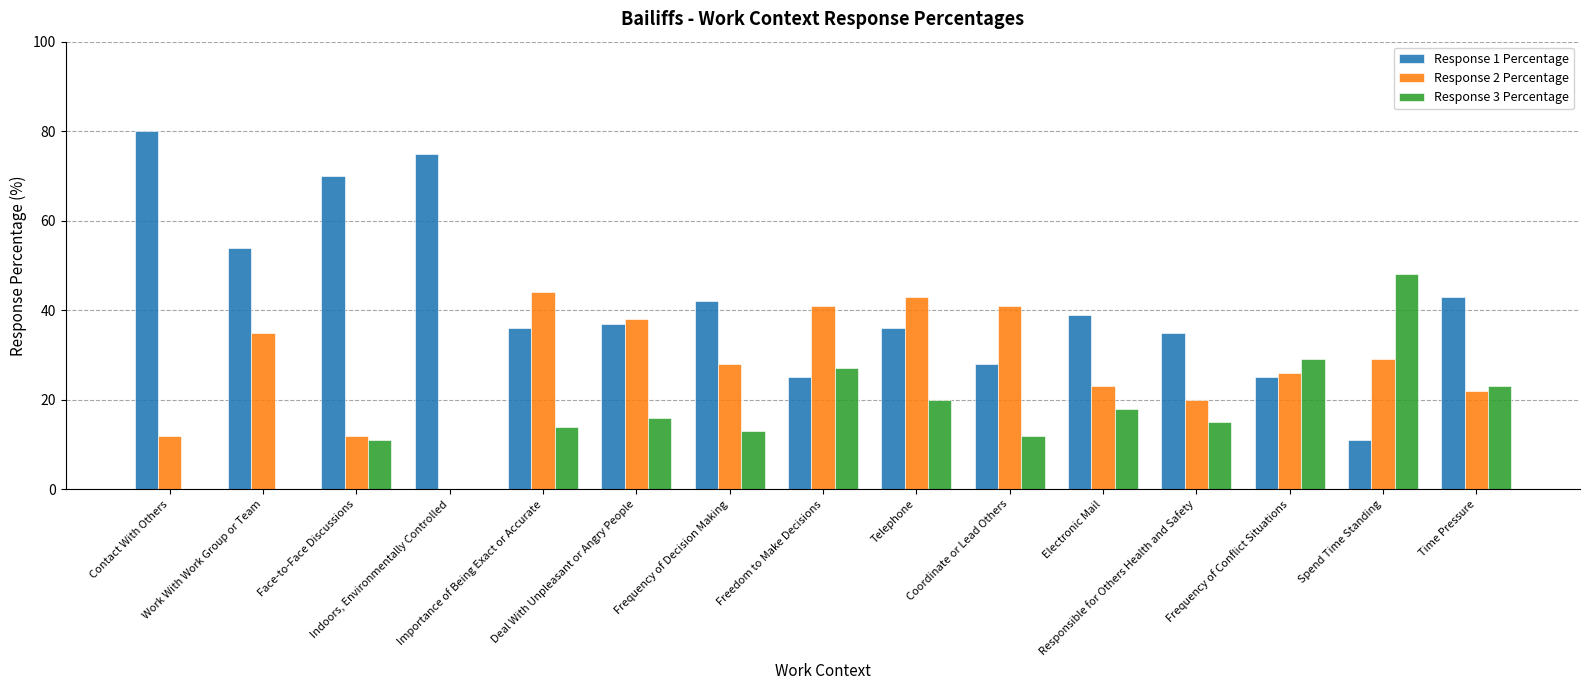

What is the highest value of the Response 2 Percentage series?

44